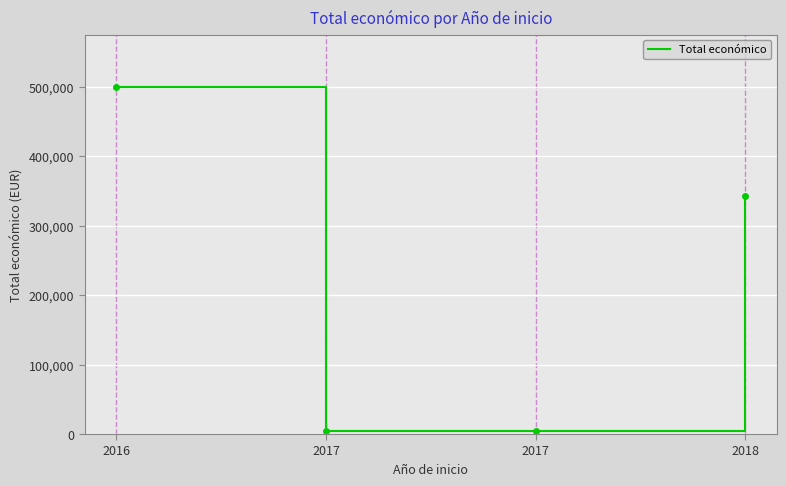

How many series are shown in this chart?

1